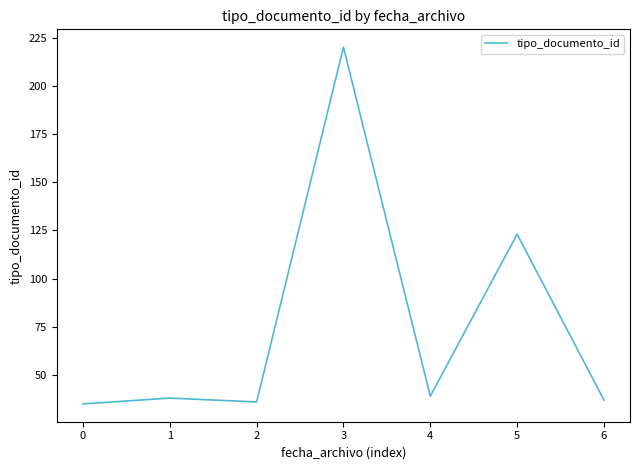

Reading left to right, what are all the values shown in this chart?

0=35	1=38	2=36	3=220	4=39	5=123	6=37